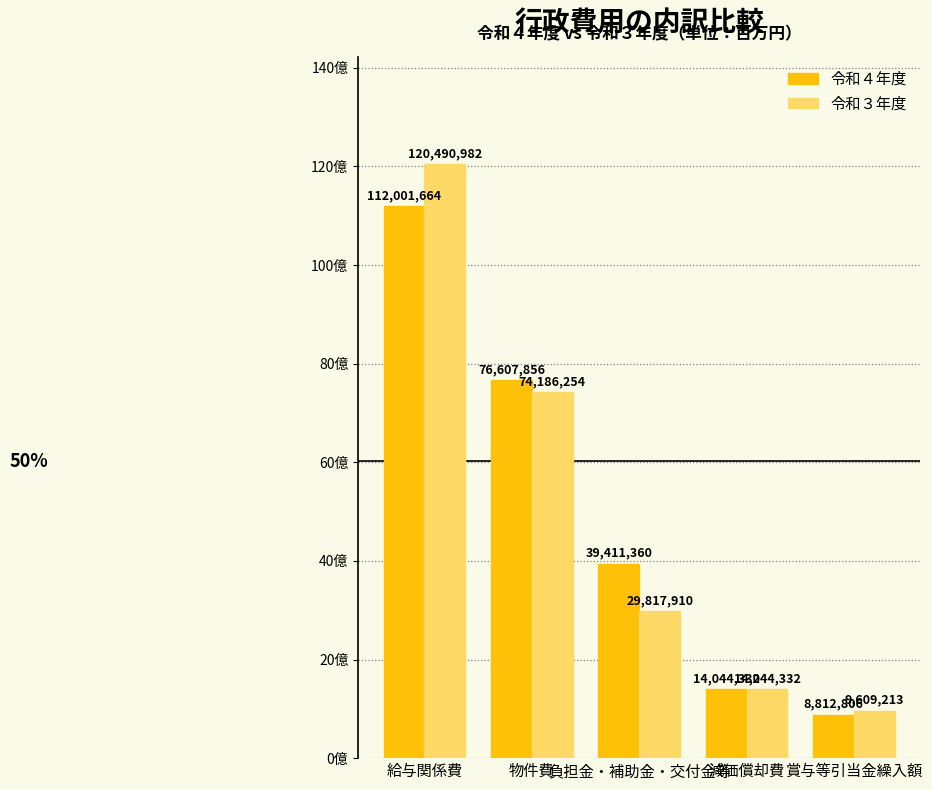

The value of 令和３年度 at 負担金・補助金・交付金等 is 47553126. True or false?

False